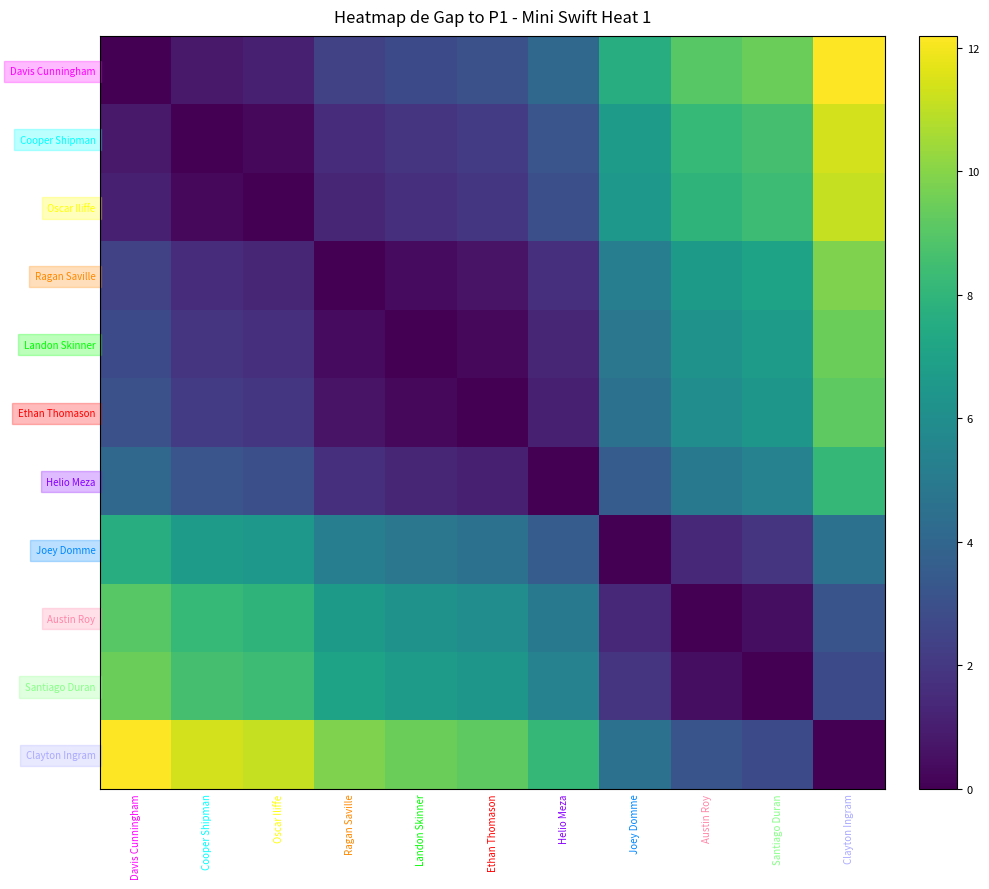

Reading right to left, transcribe all the data shown in this chart.

Davis Cunningham: Clayton Ingram=12.2	Santiago Duran=9.4	Austin Roy=9.0	Joey Domme=7.6	Helio Meza=4.1	Ethan Thomason=3.0	Landon Skinner=2.7	Ragan Saville=2.4	Oscar Iliffe=1.1	Cooper Shipman=0.8	Davis Cunningham=0.0
Cooper Shipman: Clayton Ingram=11.3	Santiago Duran=8.6	Austin Roy=8.2	Joey Domme=6.8	Helio Meza=3.2	Ethan Thomason=2.2	Landon Skinner=1.9	Ragan Saville=1.5	Oscar Iliffe=0.2	Cooper Shipman=0.0	Davis Cunningham=0.8
Oscar Iliffe: Clayton Ingram=11.1	Santiago Duran=8.4	Austin Roy=7.9	Joey Domme=6.5	Helio Meza=3.0	Ethan Thomason=1.9	Landon Skinner=1.7	Ragan Saville=1.3	Oscar Iliffe=0.0	Cooper Shipman=0.2	Davis Cunningham=1.1
Ragan Saville: Clayton Ingram=9.8	Santiago Duran=7.1	Austin Roy=6.6	Joey Domme=5.2	Helio Meza=1.7	Ethan Thomason=0.6	Landon Skinner=0.4	Ragan Saville=0.0	Oscar Iliffe=1.3	Cooper Shipman=1.5	Davis Cunningham=2.4
Landon Skinner: Clayton Ingram=9.4	Santiago Duran=6.7	Austin Roy=6.3	Joey Domme=4.9	Helio Meza=1.3	Ethan Thomason=0.3	Landon Skinner=0.0	Ragan Saville=0.4	Oscar Iliffe=1.7	Cooper Shipman=1.9	Davis Cunningham=2.7
Ethan Thomason: Clayton Ingram=9.2	Santiago Duran=6.4	Austin Roy=6.0	Joey Domme=4.6	Helio Meza=1.0	Ethan Thomason=0.0	Landon Skinner=0.3	Ragan Saville=0.6	Oscar Iliffe=1.9	Cooper Shipman=2.2	Davis Cunningham=3.0
Helio Meza: Clayton Ingram=8.1	Santiago Duran=5.4	Austin Roy=5.0	Joey Domme=3.5	Helio Meza=0.0	Ethan Thomason=1.0	Landon Skinner=1.3	Ragan Saville=1.7	Oscar Iliffe=3.0	Cooper Shipman=3.2	Davis Cunningham=4.1
Joey Domme: Clayton Ingram=4.6	Santiago Duran=1.8	Austin Roy=1.4	Joey Domme=0.0	Helio Meza=3.5	Ethan Thomason=4.6	Landon Skinner=4.9	Ragan Saville=5.2	Oscar Iliffe=6.5	Cooper Shipman=6.8	Davis Cunningham=7.6
Austin Roy: Clayton Ingram=3.2	Santiago Duran=0.4	Austin Roy=0.0	Joey Domme=1.4	Helio Meza=5.0	Ethan Thomason=6.0	Landon Skinner=6.3	Ragan Saville=6.6	Oscar Iliffe=7.9	Cooper Shipman=8.2	Davis Cunningham=9.0
Santiago Duran: Clayton Ingram=2.7	Santiago Duran=0.0	Austin Roy=0.4	Joey Domme=1.8	Helio Meza=5.4	Ethan Thomason=6.4	Landon Skinner=6.7	Ragan Saville=7.1	Oscar Iliffe=8.4	Cooper Shipman=8.6	Davis Cunningham=9.4
Clayton Ingram: Clayton Ingram=0.0	Santiago Duran=2.7	Austin Roy=3.2	Joey Domme=4.6	Helio Meza=8.1	Ethan Thomason=9.2	Landon Skinner=9.4	Ragan Saville=9.8	Oscar Iliffe=11.1	Cooper Shipman=11.3	Davis Cunningham=12.2